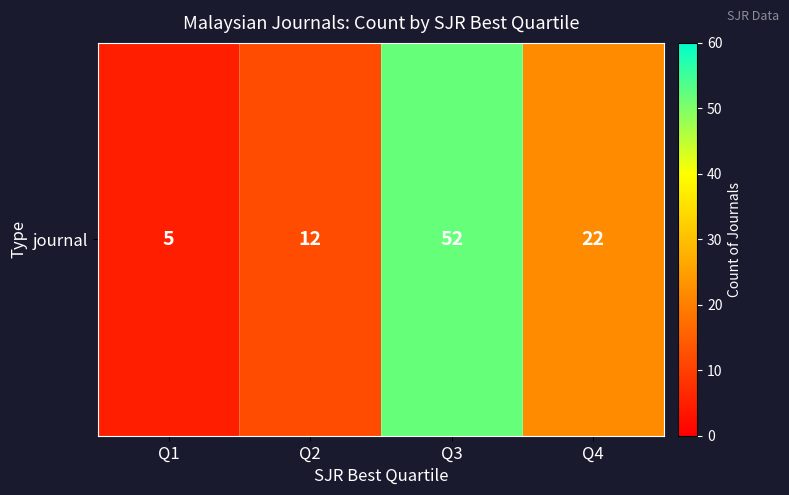

Which label corresponds to the largest value in the chart?

Q3